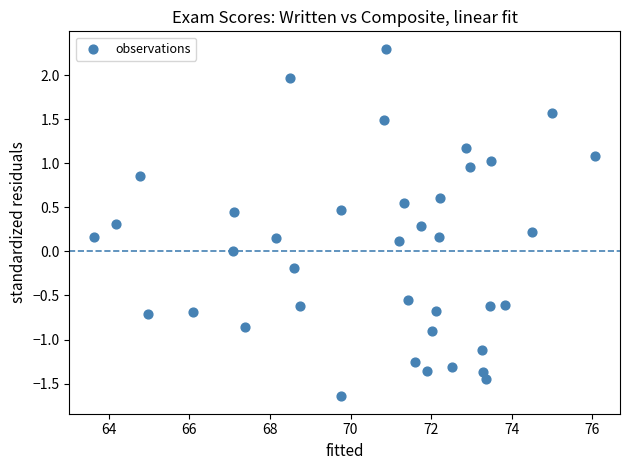

What is the range of X values (max minus min)?

12.4